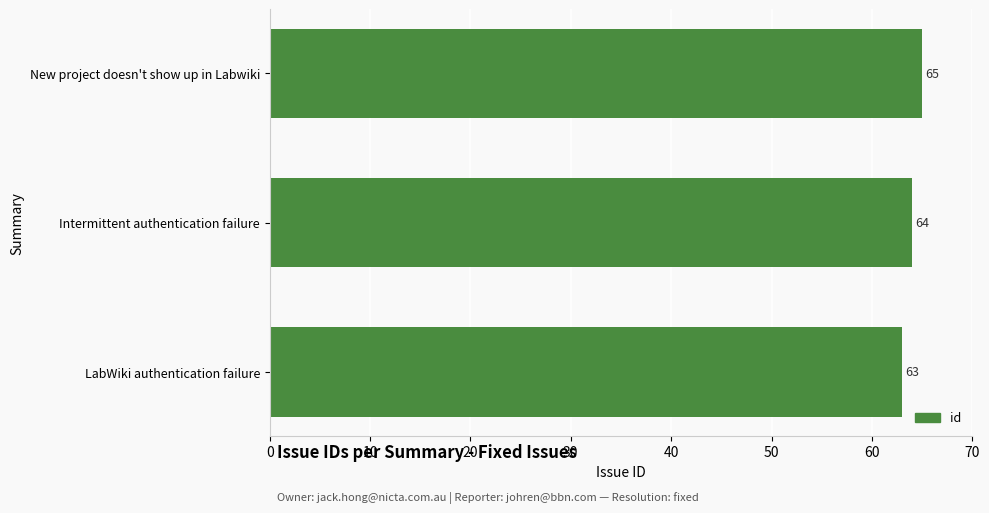

List the labels in order of value, smallest first.

LabWiki authentication failure, Intermittent authentication failure, New project doesn't show up in Labwiki